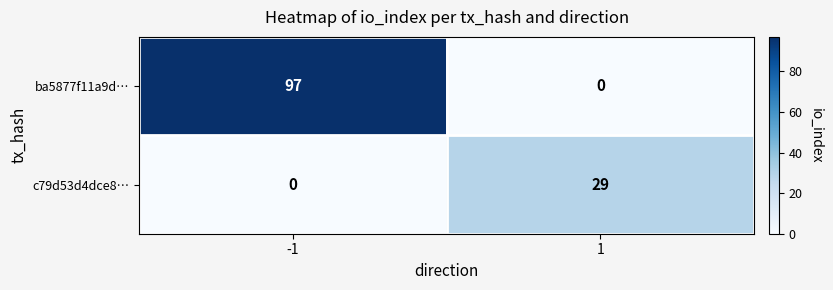

Reading left to right, list all the values displayed in this chart.

ba5877f11a9d…: 97	0
c79d53d4dce8…: 0	29